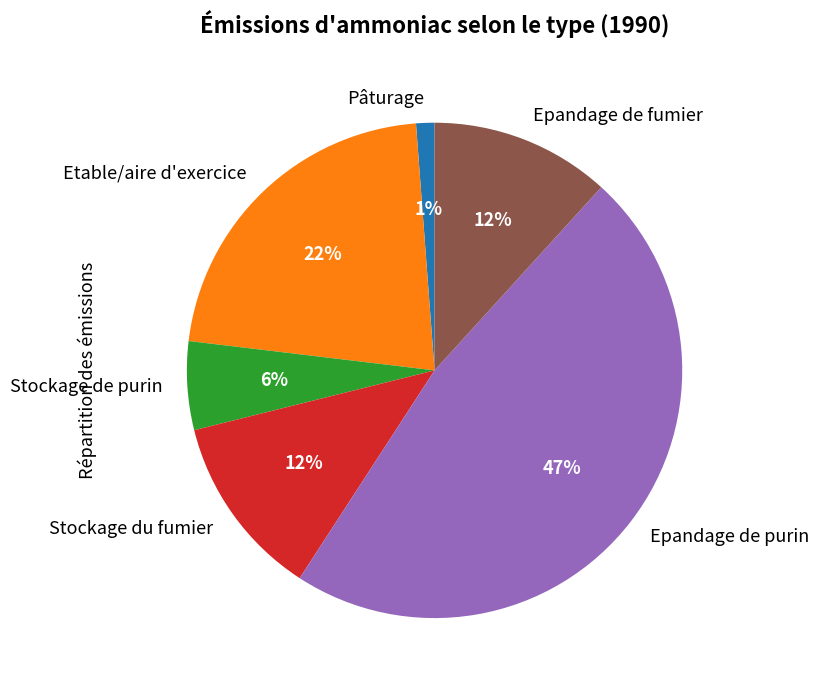

Is it true that Stockage de purin is 6% of the pie?

True